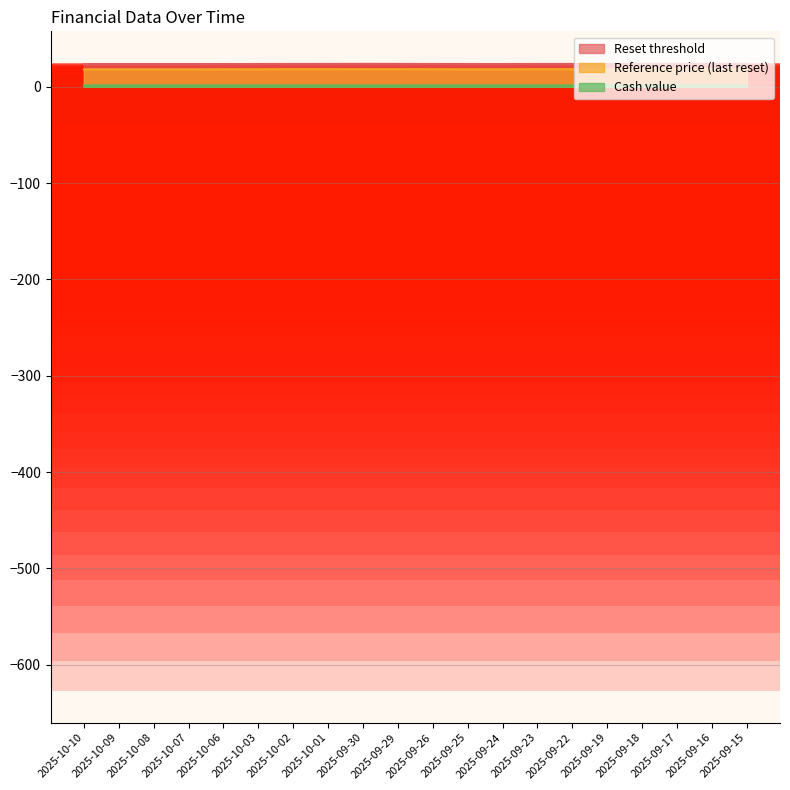

Between 2025-10-06 and 2025-09-19, which series saw the biggest shift?

Reset threshold